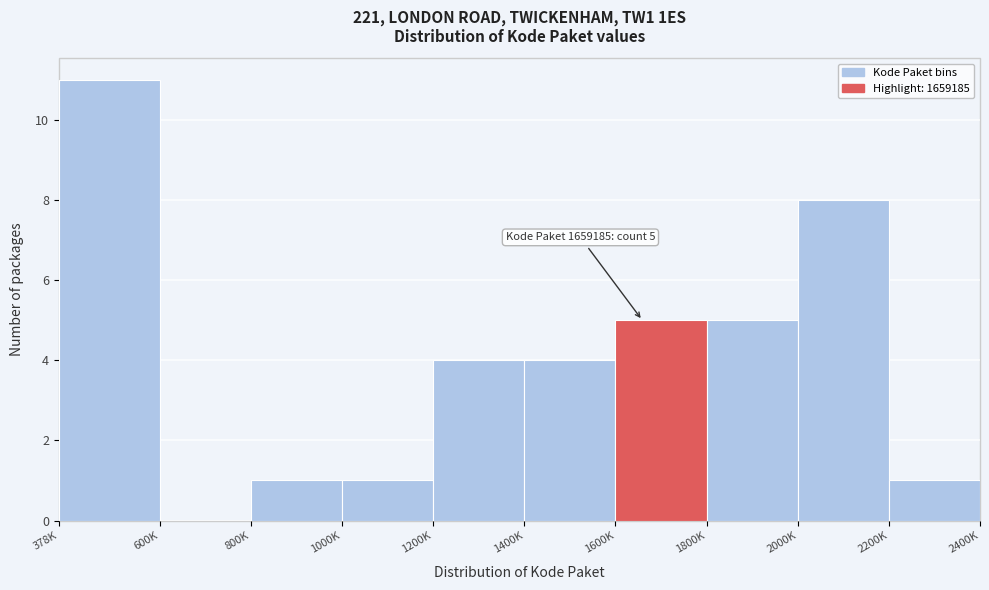

Reading left to right, list all the values displayed in this chart.

378K=11	600K=0	800K=1	1000K=1	1200K=4	1400K=4	1600K=5	1800K=5	2000K=8	2200K=1